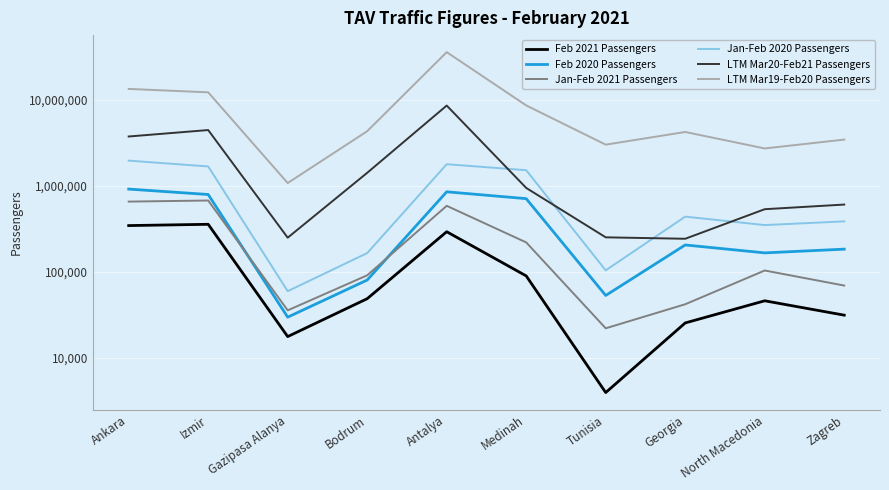

True or false: LTM Mar20-Feb21 Passengers and Jan-Feb 2021 Passengers cross at least once.

False